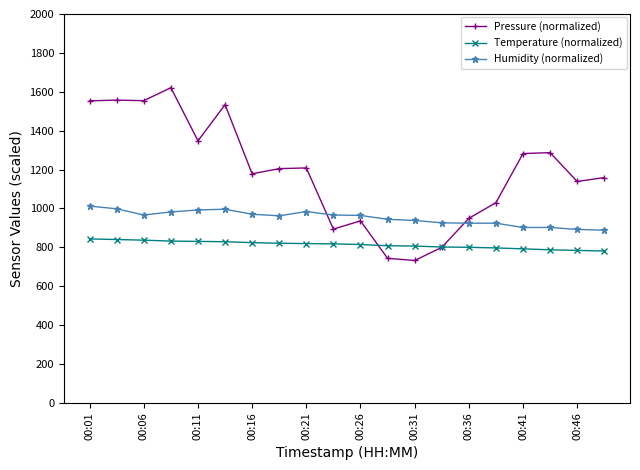

What is the minimum value for Pressure (normalized)?

732.2